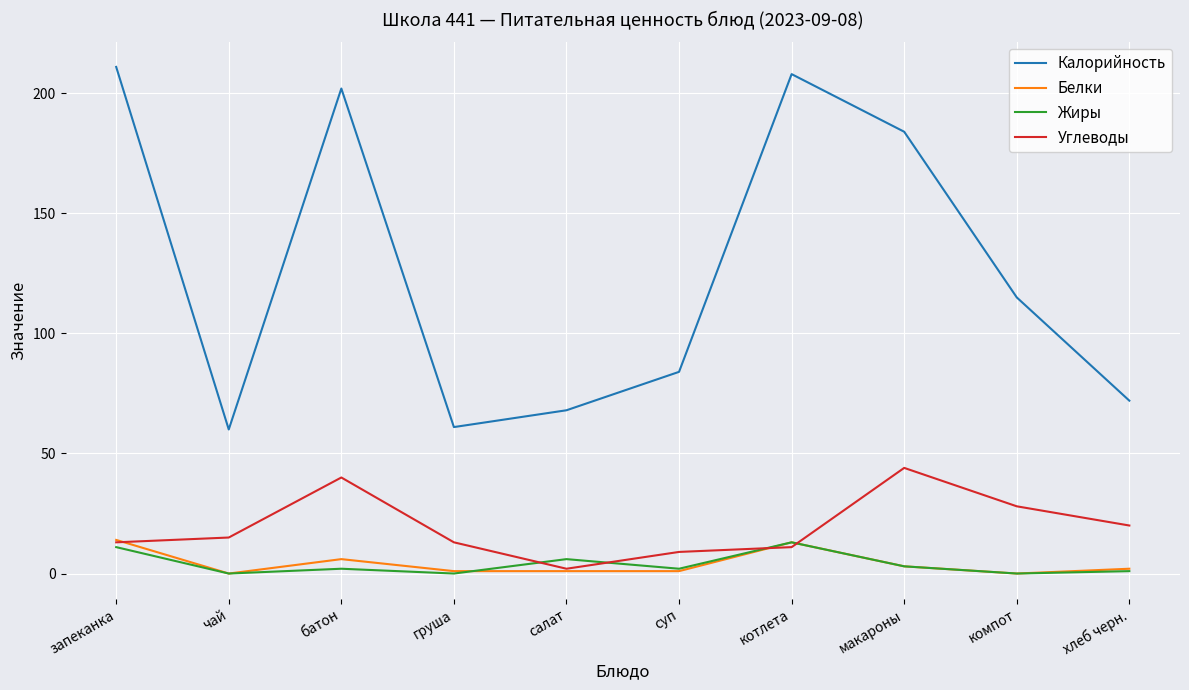

Which series has the largest total across all categories?

Калорийность